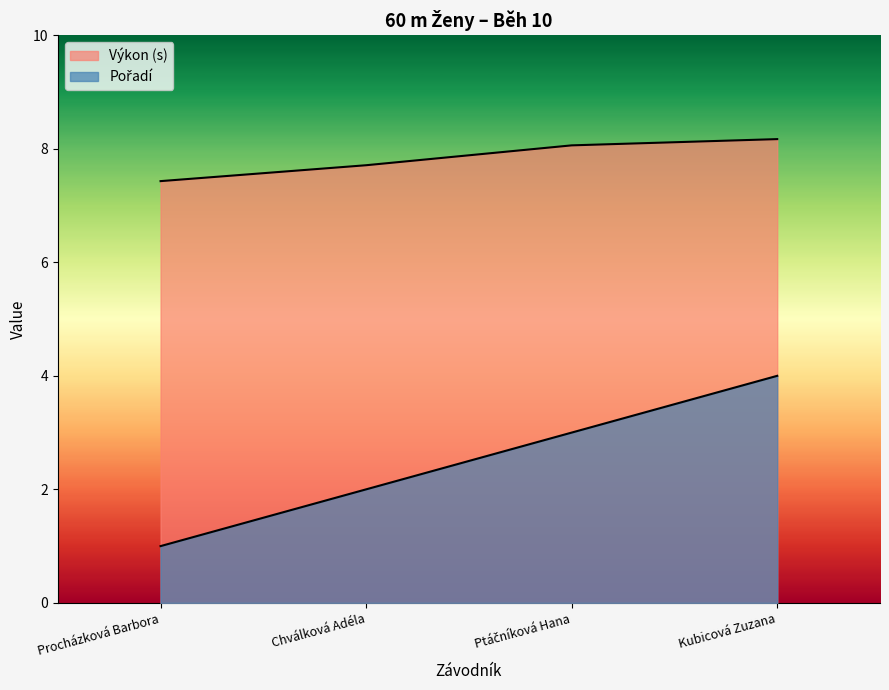

List the labels in order of Výkon (normalized) value, largest first.

Kubicová Zuzana, Ptáčníková Hana, Chválková Adéla, Procházková Barbora